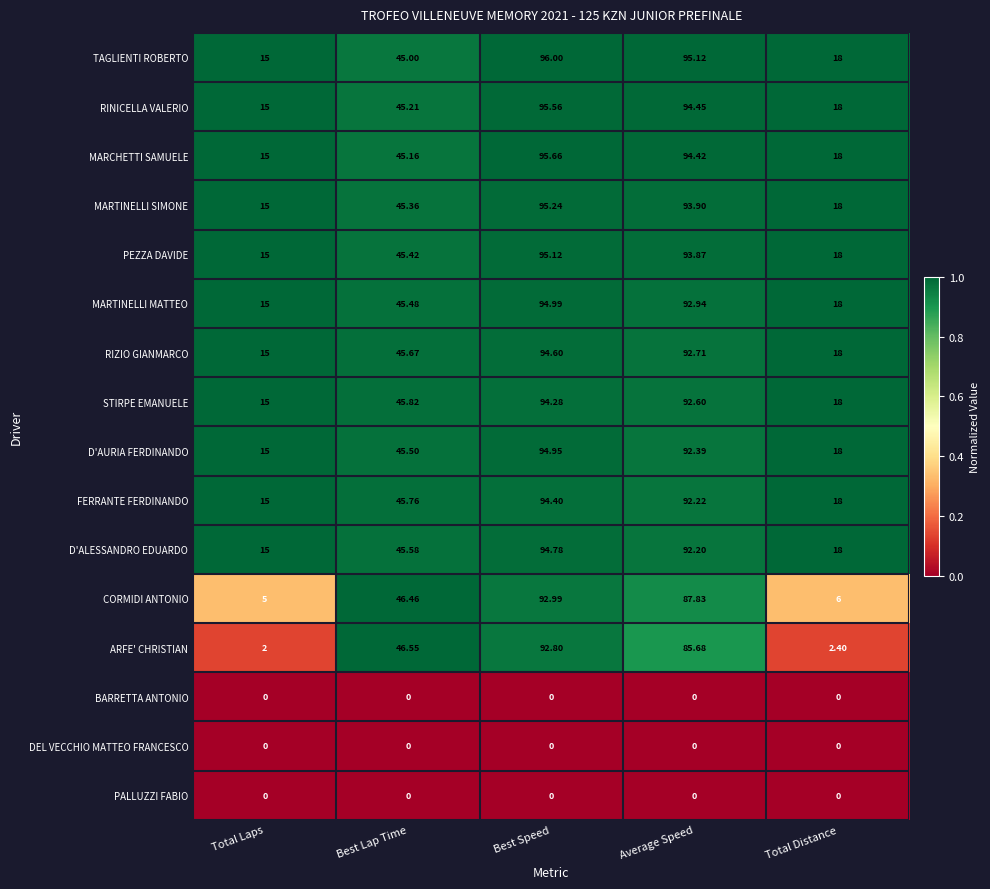

At which category is the sum across all series the highest?

Best Speed